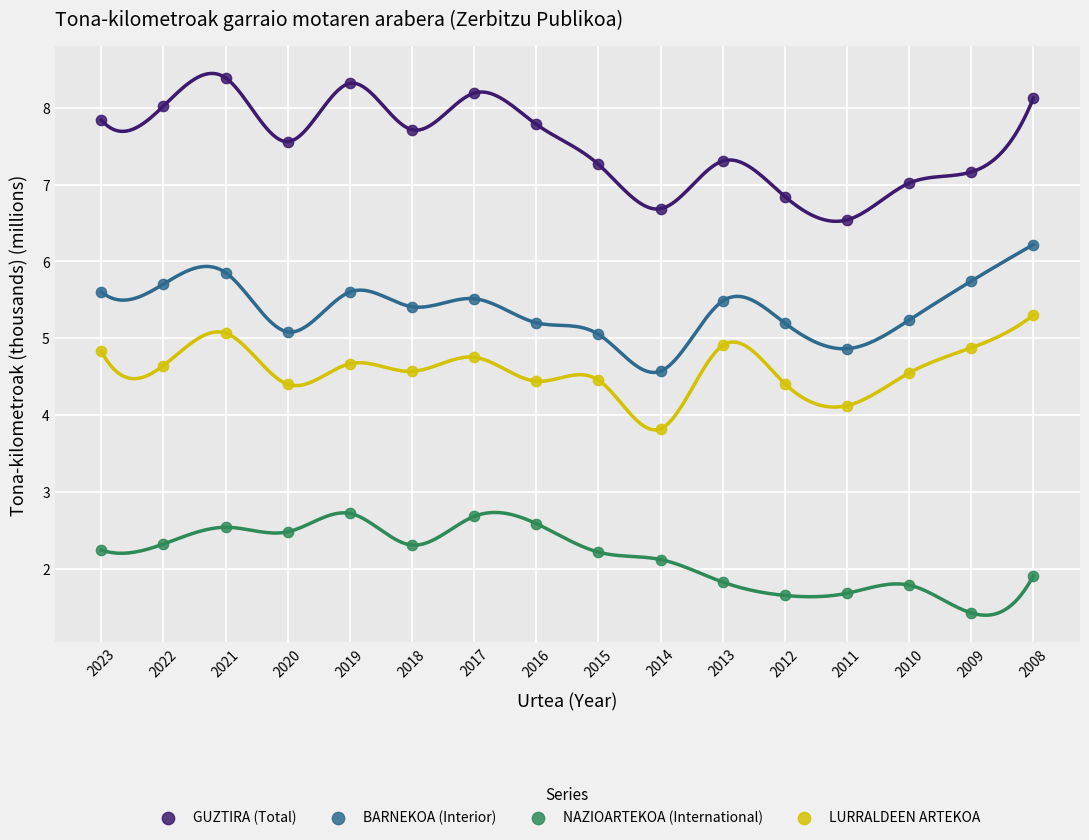

Which series reaches the minimum Y coordinate?

NAZIOARTEKOA (International)